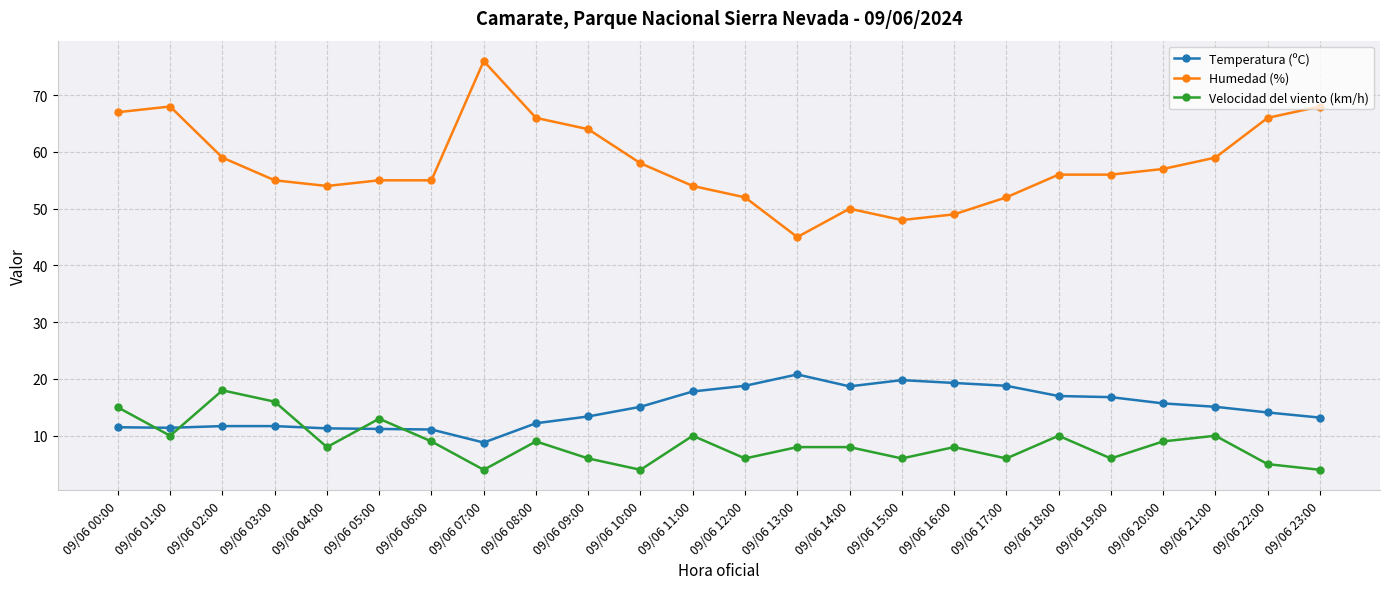

True or false: Temperatura (ºC) has more than 1 interior local peaks.

True